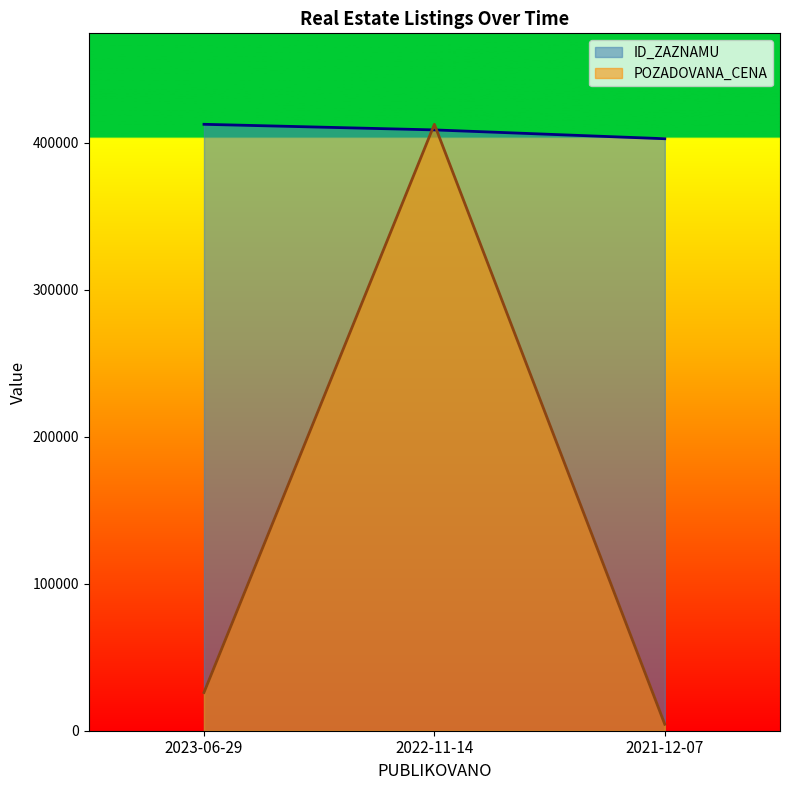

What is the label of the 2nd point from the left?

2022-11-14